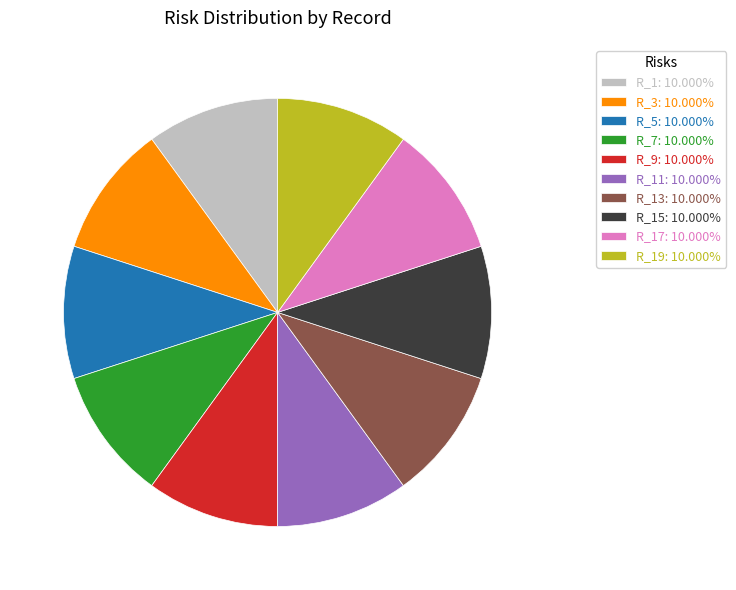

Does R_17: 10.000% represent more than half of the total?

No